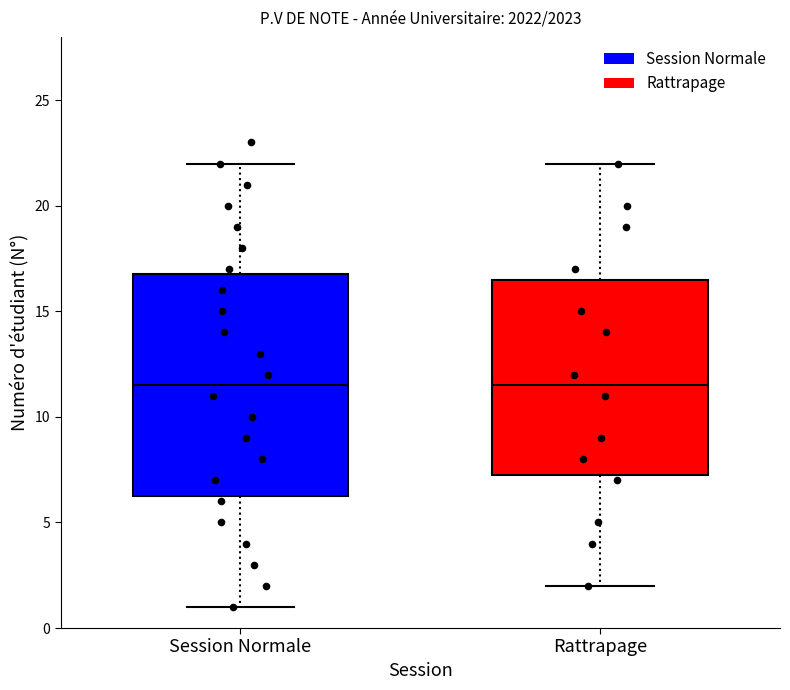

Where does the median line of the box for Rattrapage sit on the y-axis? The values are not printed on the chart, so give them approximately, as read against the axis.

11.5